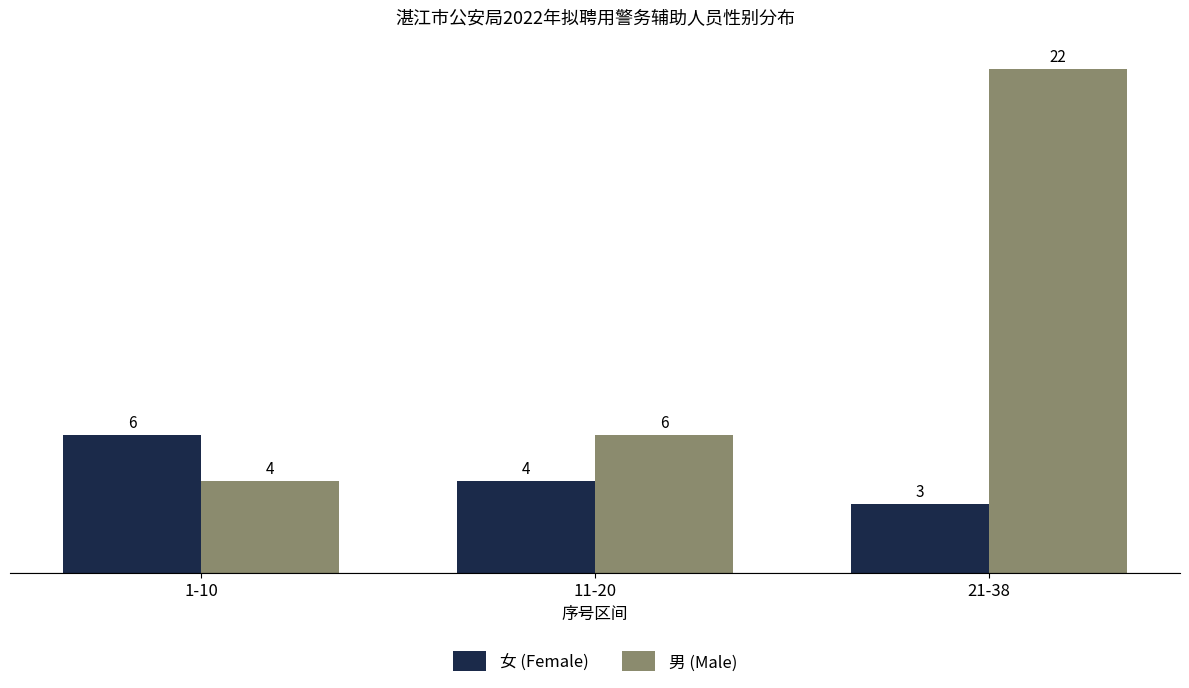

Between 1-10 and 21-38, which series saw the biggest shift?

男 (Male)